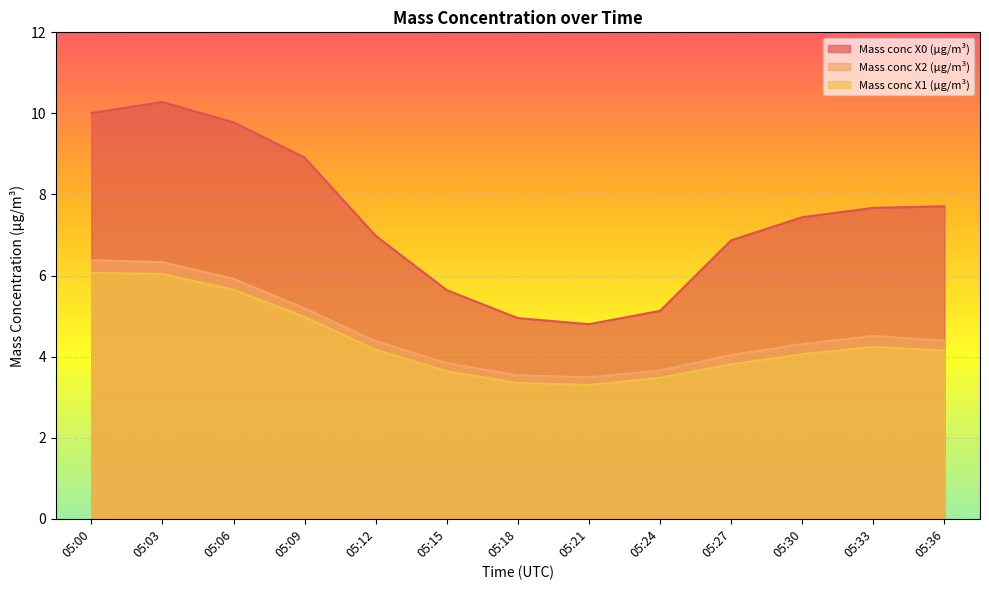

Rank the series by their maximum value, from lowest to highest.

Mass conc X1 (μg/m³), Mass conc X2 (μg/m³), Mass conc X0 (μg/m³)